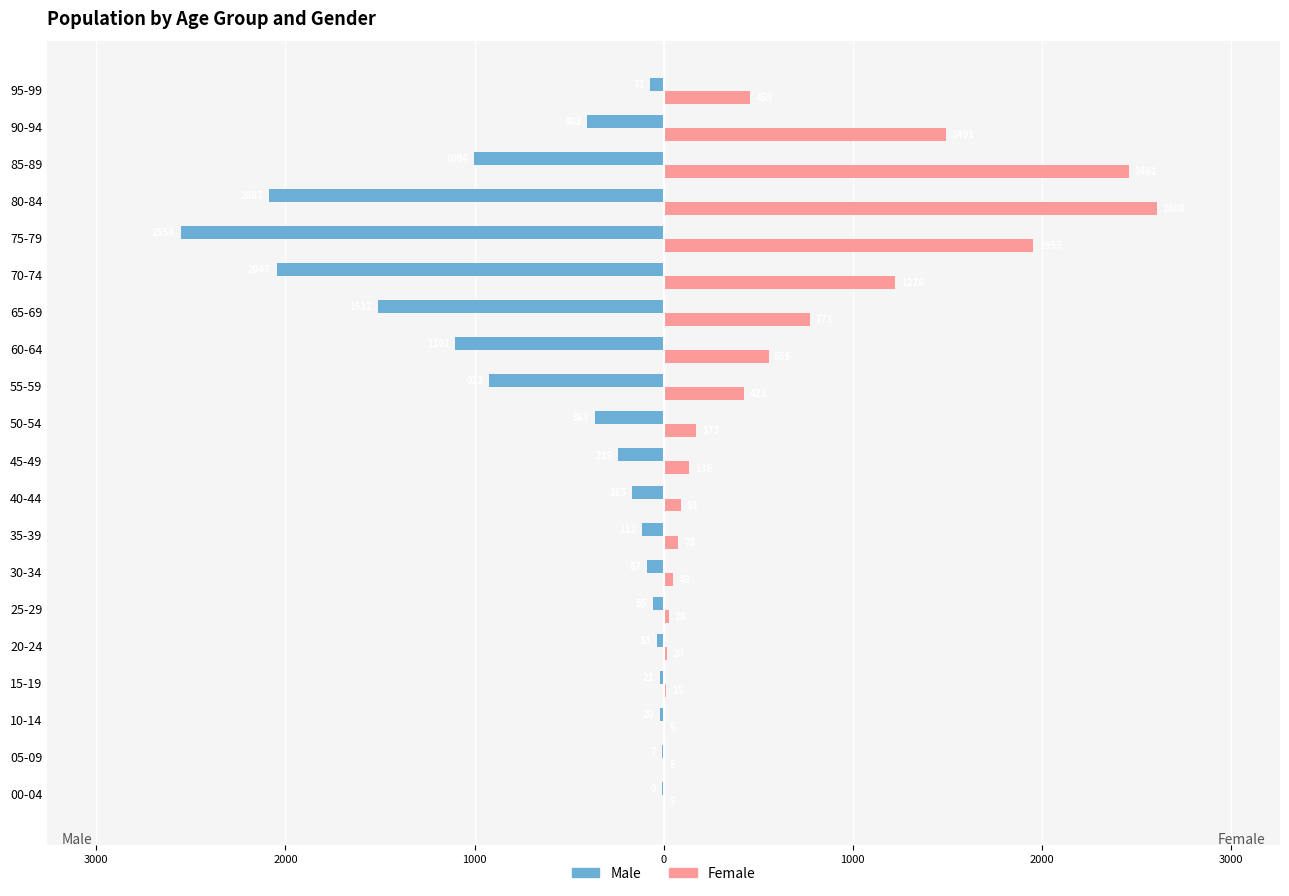

What are all the series names shown in the legend?

Male, Female